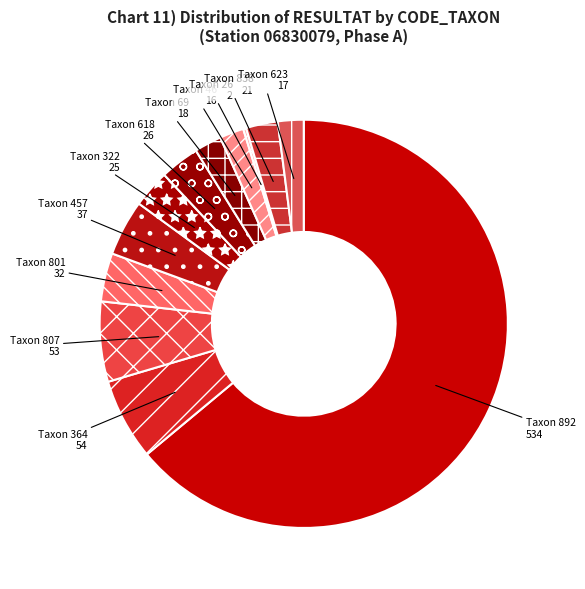

True or false: Taxon 322 accounts for 3% of the total.

True